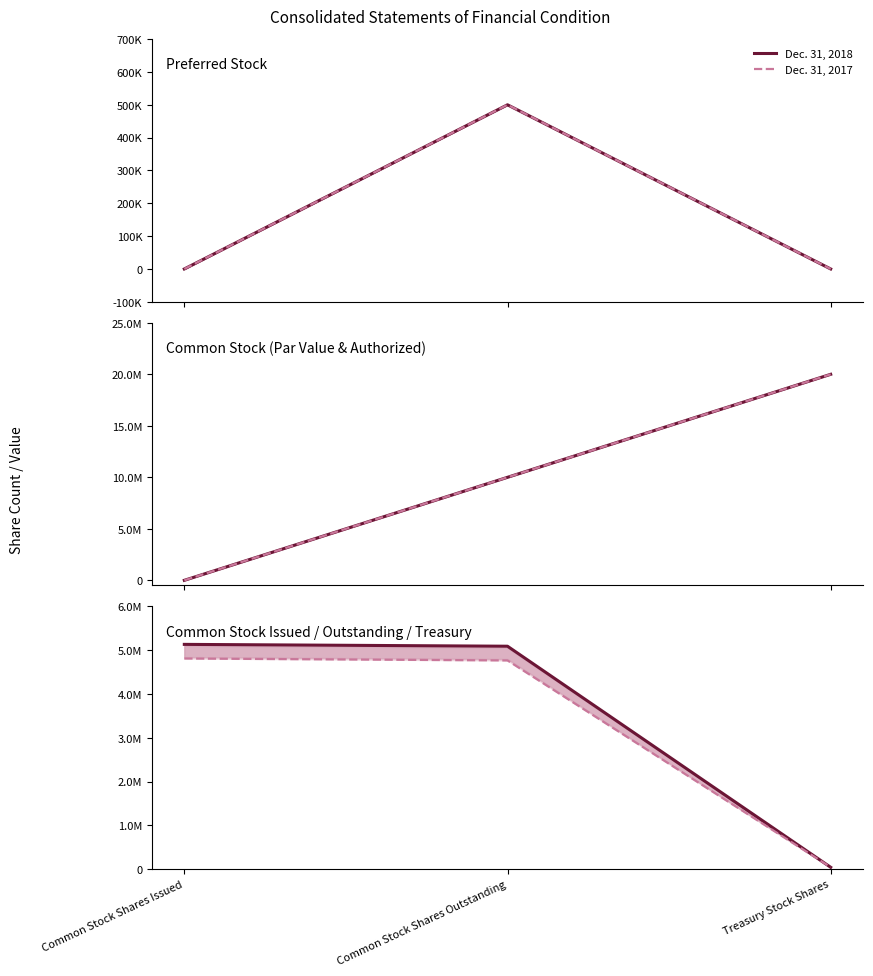

What is the label of the 1st point from the right?

Treasury Stock Shares